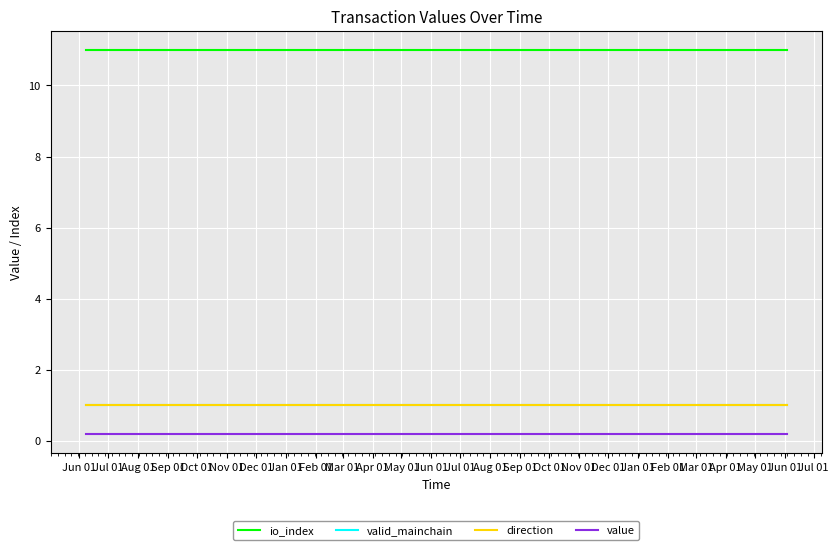

Is this an area chart (filled region under the line)?

No